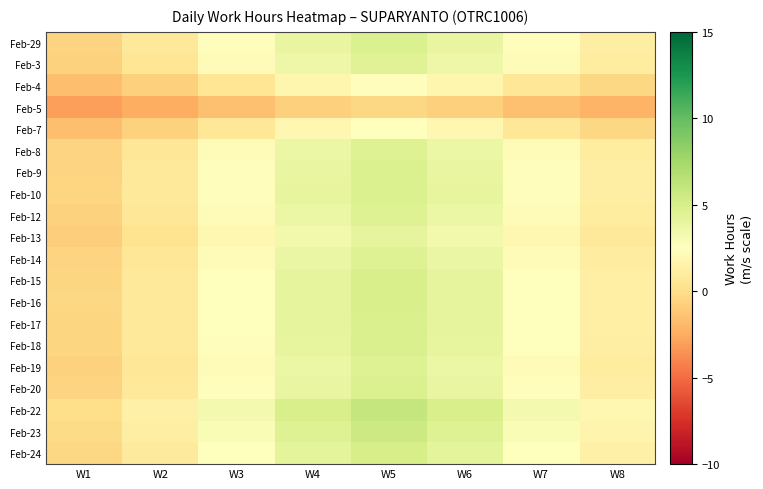

Between W7 and W6, which is larger?

W6